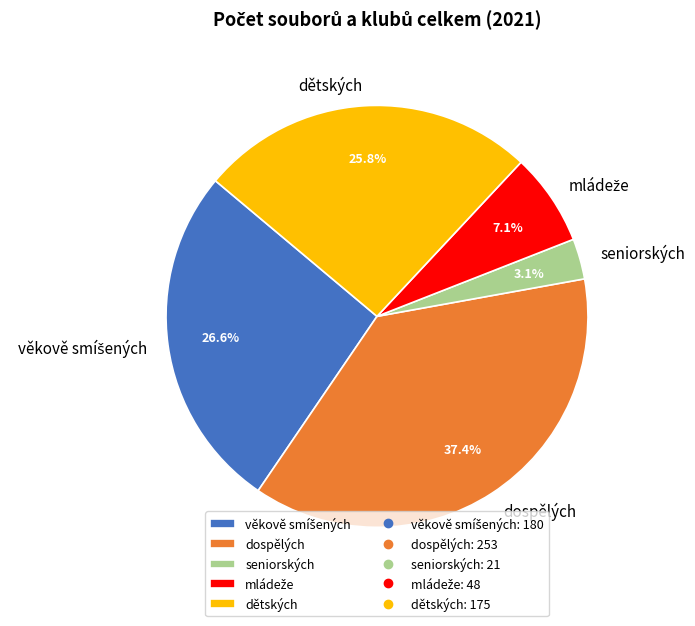

How many segments does this pie chart have?

5